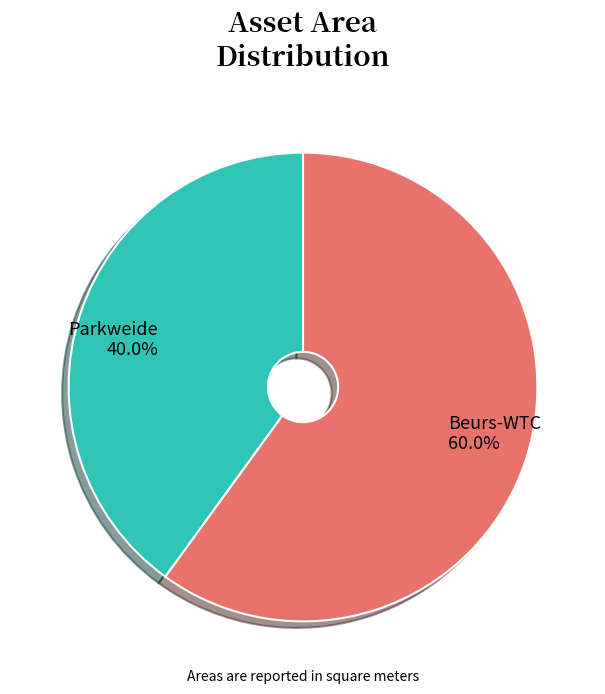

Which category has the biggest portion of the pie?

Beurs-WTC